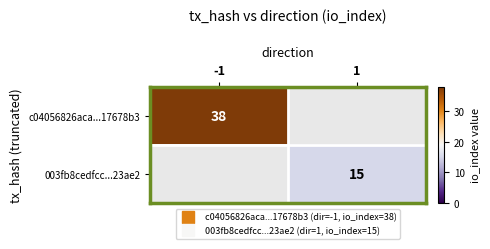

How many values in 003fb8cedfcc...23ae2 are above zero?

1